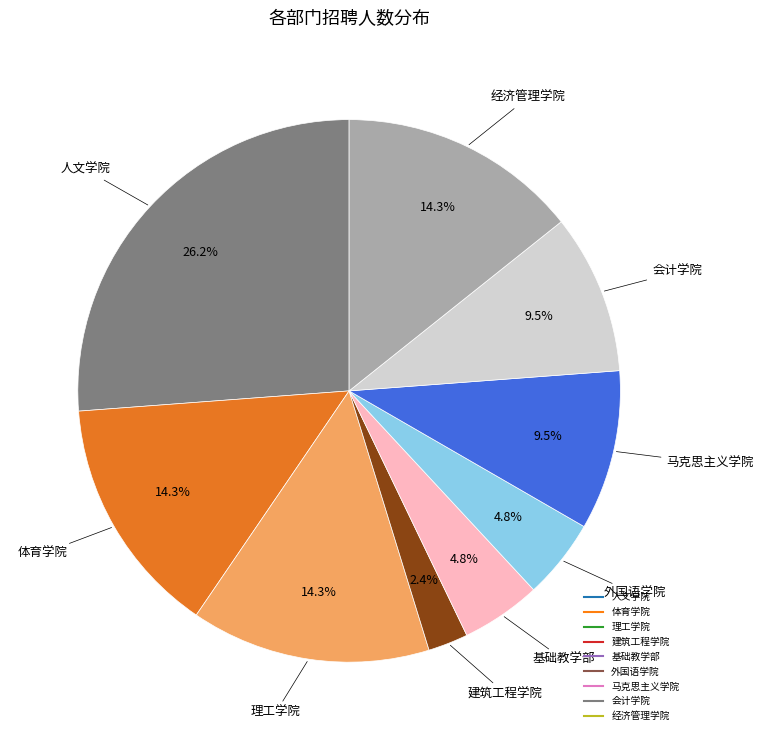

Does 会计学院 represent more than half of the total?

No